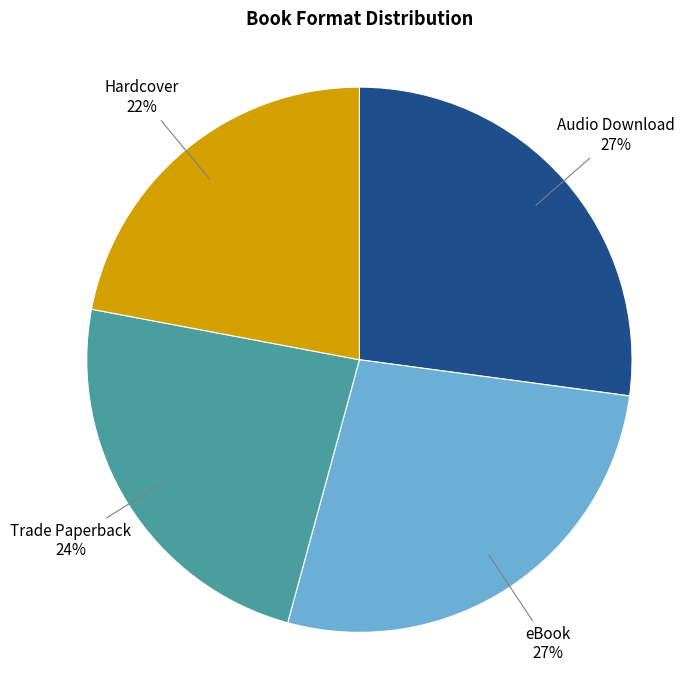

To the nearest percent, what portion does Hardcover represent?

22%